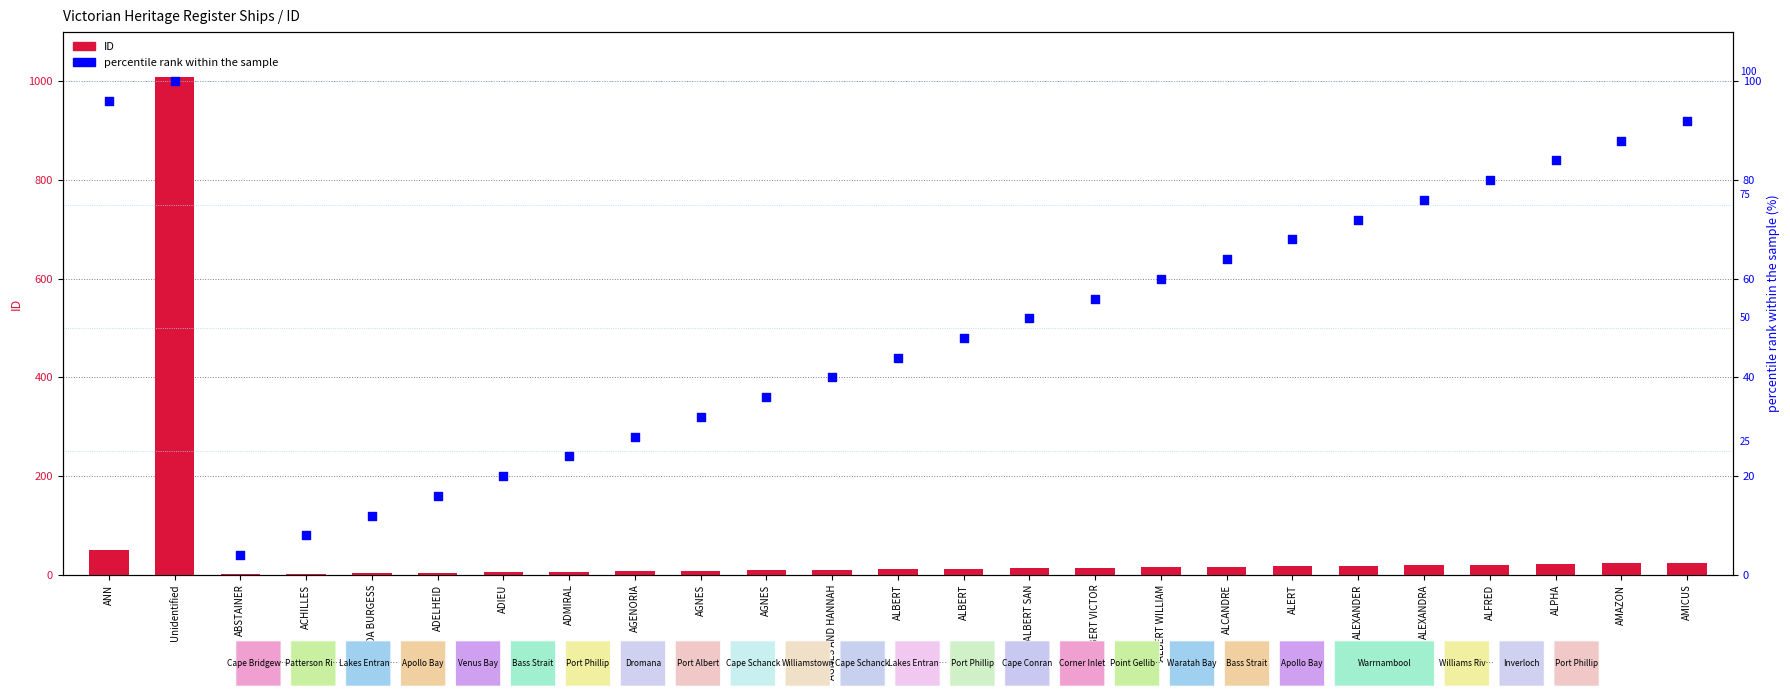

At how many categories does at least one series exceed 630?

1